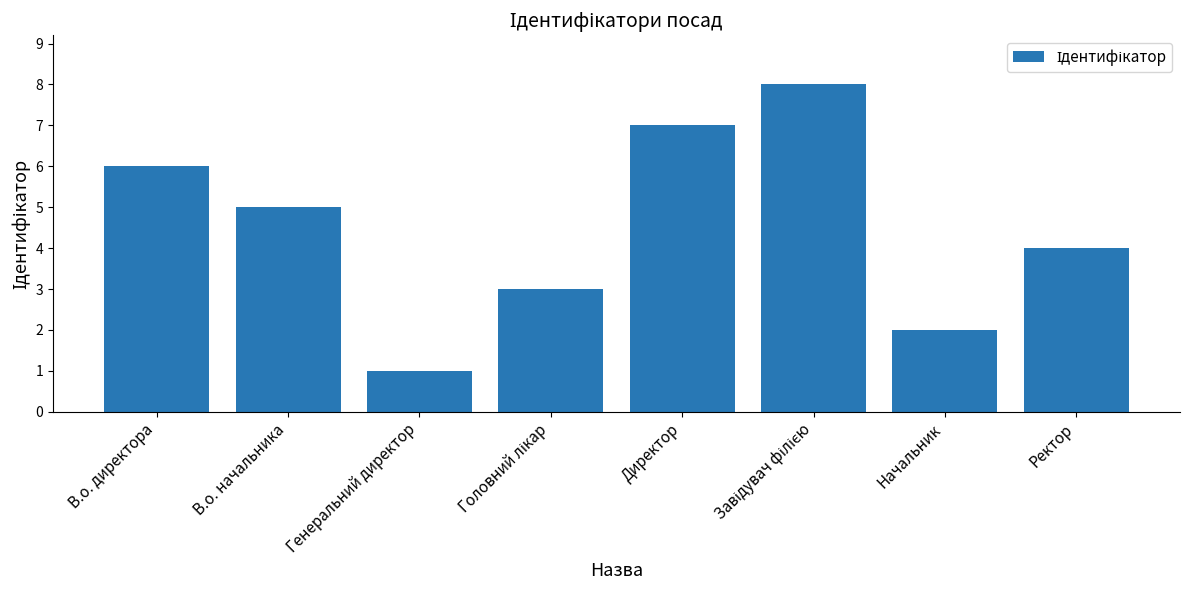

Reading right to left, extract all data points from this chart.

4	2	8	7	3	1	5	6